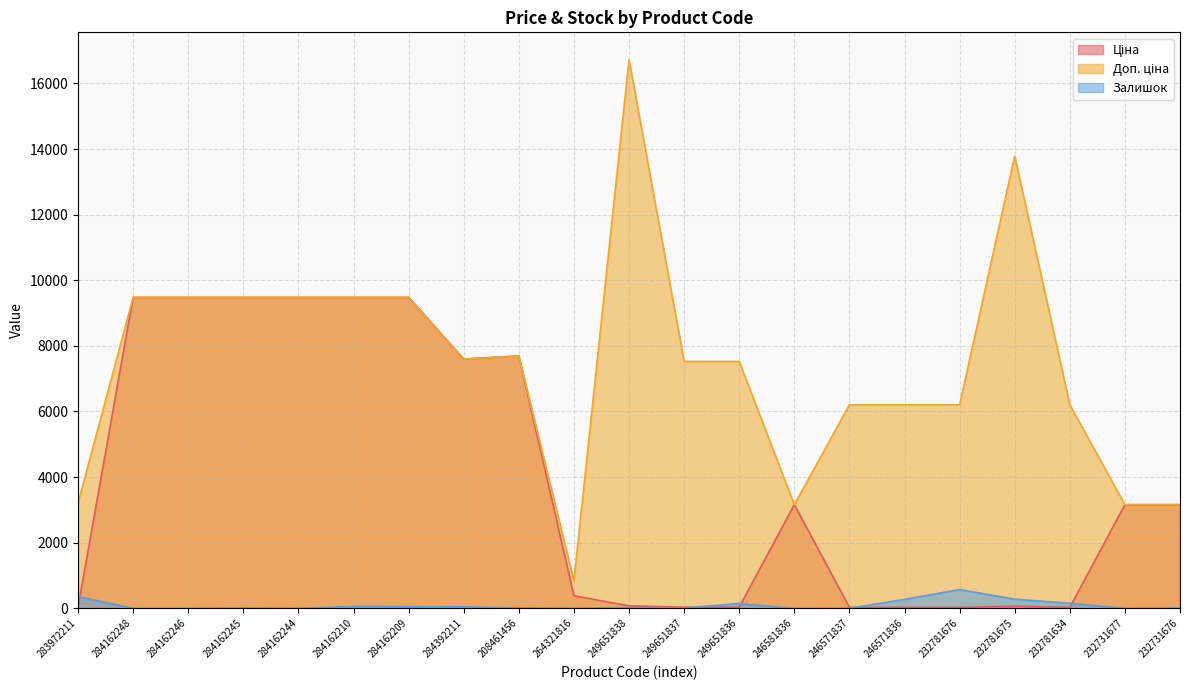

What is the label of the 19th point from the right?

284162246